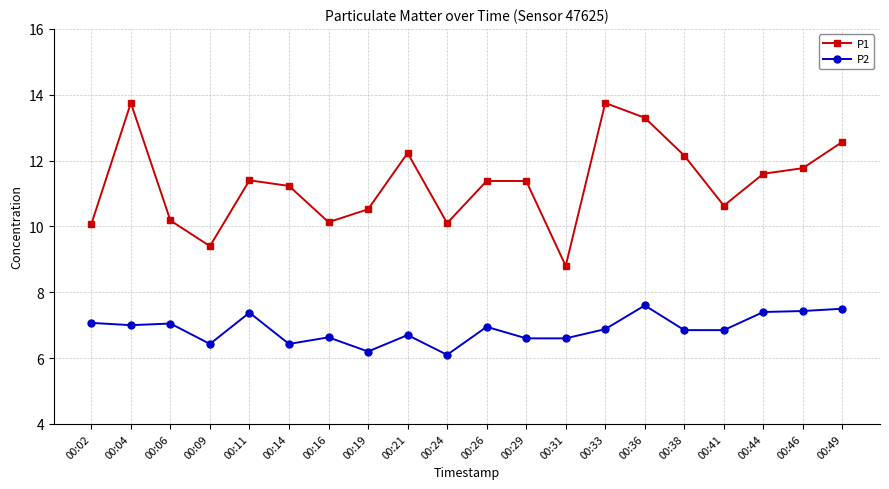

Where is P1 nearest to the value 11?

00:14